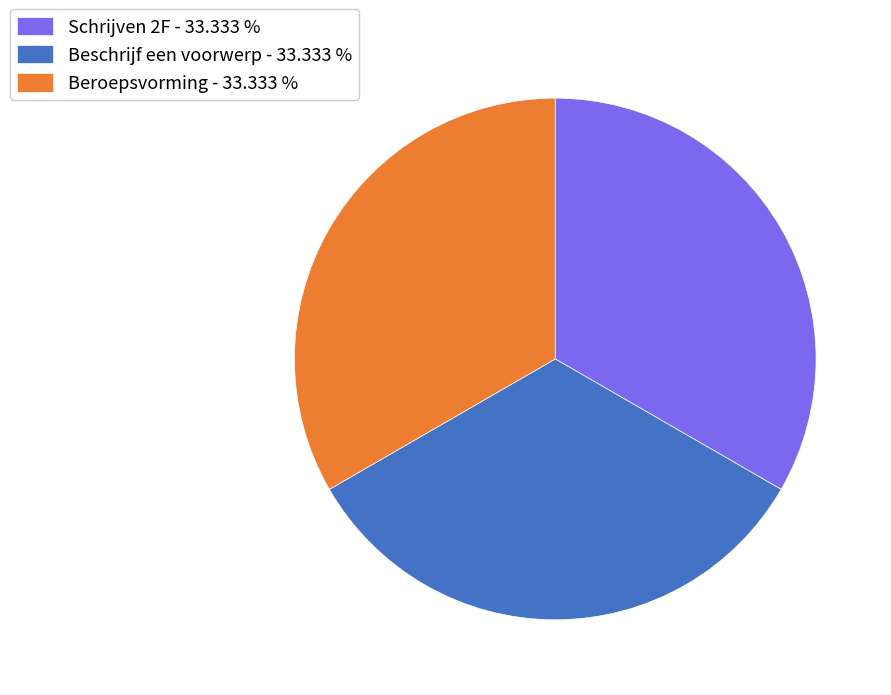

Is the sum of Beroepsvorming - 33.333 % and Beschrijf een voorwerp - 33.333 % greater than half?

Yes